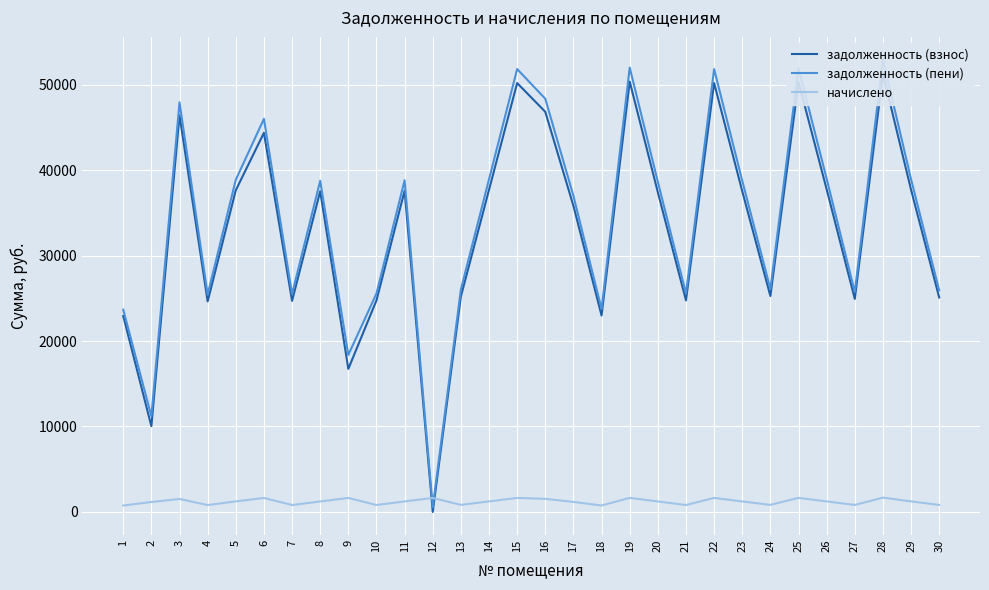

What is the value of the задолженность (взнос) point at the 11th from the left?

37586.9